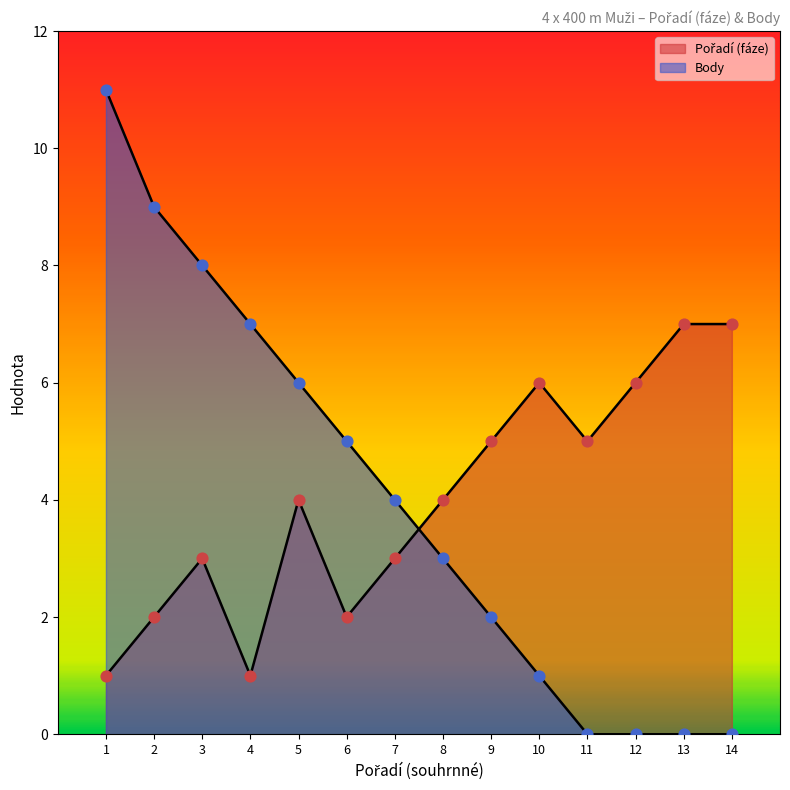

At which category is the sum across all series the highest?

1